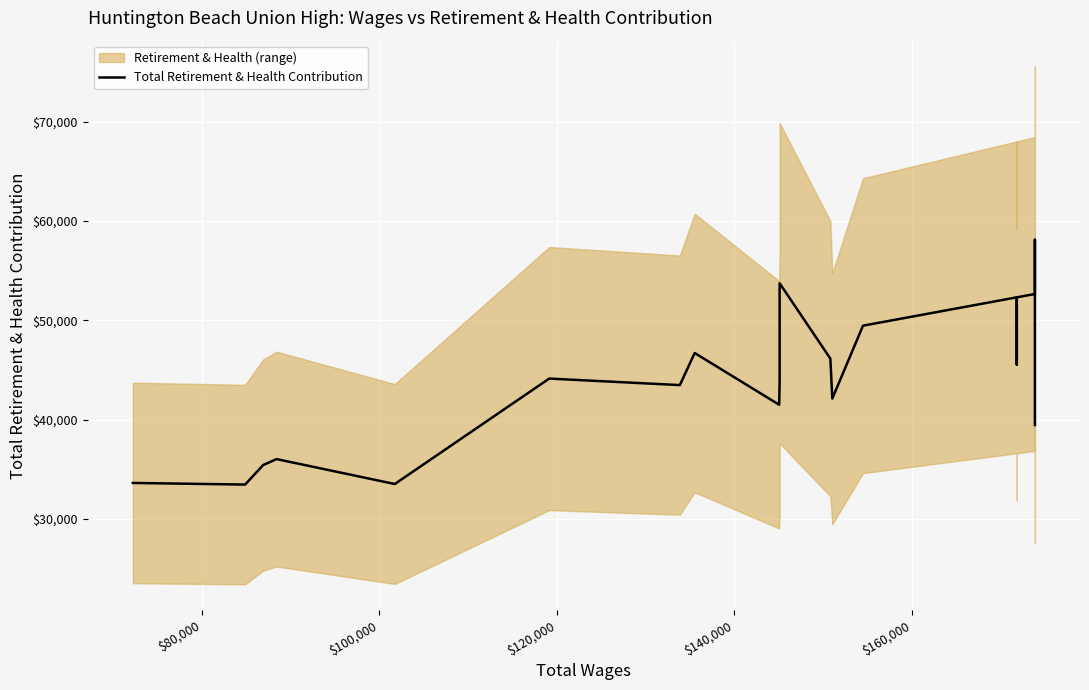

Does the chart display data point markers on the line(s)?

No